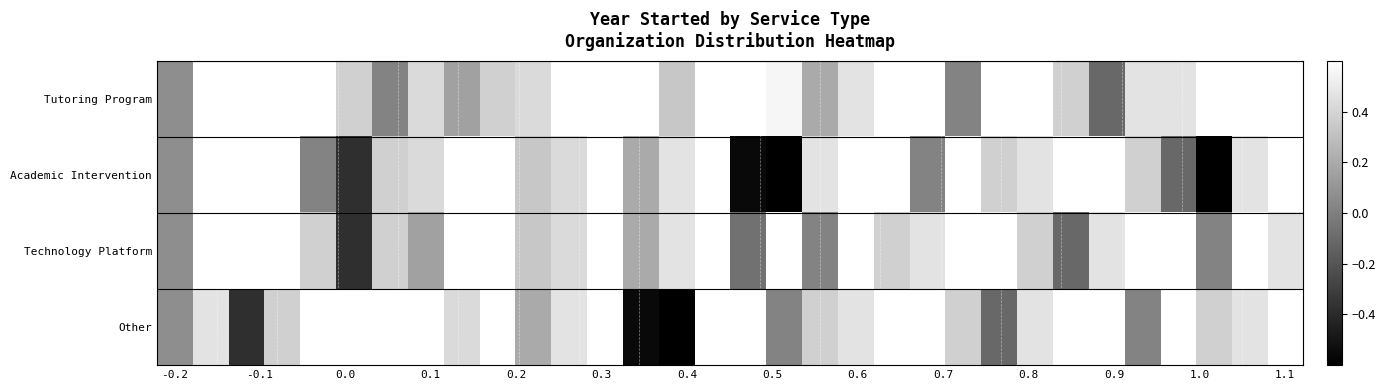

Reading left to right, what are all the values shown in this chart?

Tutoring Program: 0.1	1.0	0.9	0.7	0.8	0.4	0.0	0.4	0.2	0.4	0.4	0.8	0.6	0.6	0.3	0.9	0.8	0.6	0.2	0.5	0.9	0.7	0.0	0.8	0.9	0.4	-0.1	0.5	0.5	1.0	0.8	0.9
Academic Intervention: 0.1	1.0	0.9	0.8	0.0	-0.4	0.4	0.4	0.8	0.6	0.3	0.4	0.8	0.2	0.5	0.9	-0.6	-1.0	0.5	0.7	0.9	0.0	0.8	0.4	0.5	1.0	0.9	0.4	-0.1	-0.9	0.5	0.9
Technology Platform: 0.1	1.0	0.9	0.8	0.4	-0.4	0.4	0.2	0.6	0.6	0.3	0.4	0.8	0.2	0.5	0.9	-0.1	0.7	0.0	0.8	0.4	0.5	1.0	0.9	0.4	-0.1	0.5	0.7	0.9	0.0	0.8	0.5
Other: 0.1	0.5	-0.4	0.4	0.8	0.6	0.6	0.9	0.4	0.8	0.2	0.5	0.9	-0.6	-1.0	0.7	0.9	0.0	0.4	0.5	1.0	0.9	0.4	-0.1	0.5	0.7	0.9	0.0	0.8	0.4	0.5	0.6